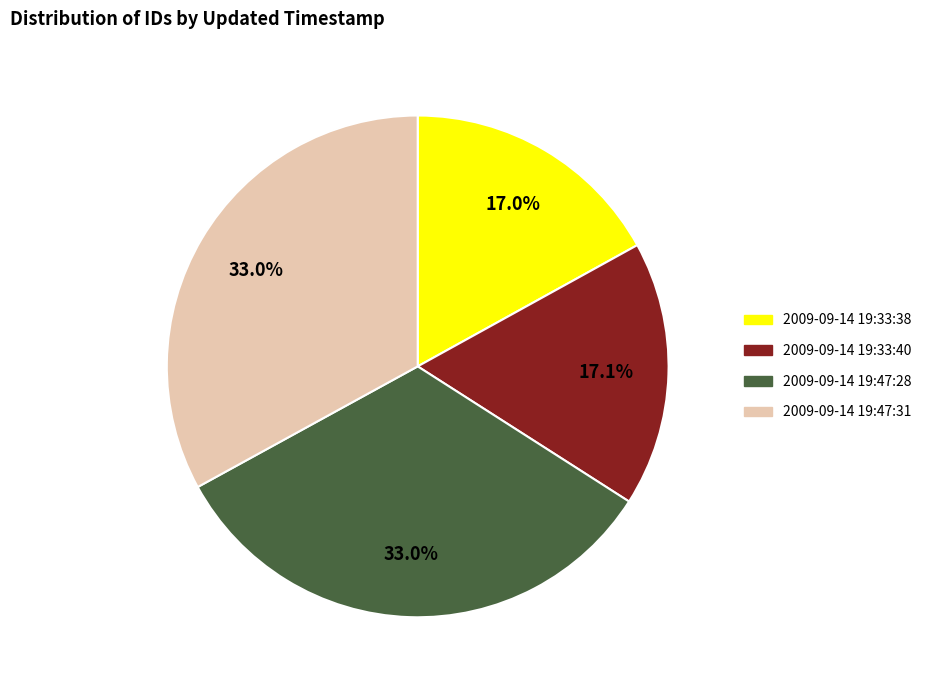

Which has a higher value, 2009-09-14 19:47:31 or 2009-09-14 19:33:40?

2009-09-14 19:47:31